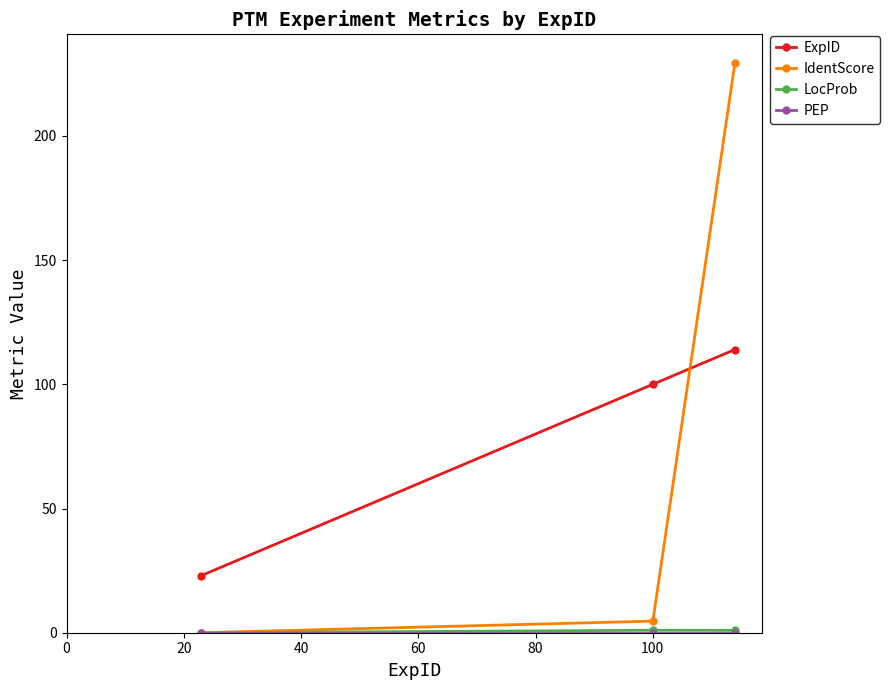

Which series has the largest range (max minus min)?

IdentScore